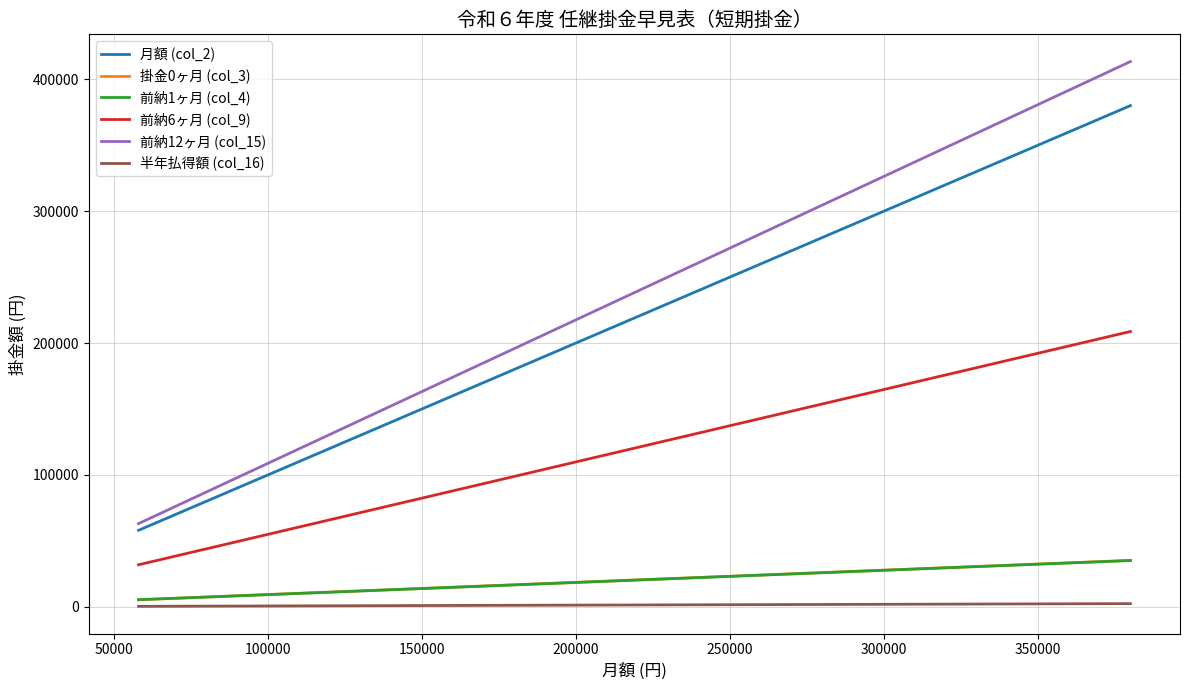

Which series has the largest range (max minus min)?

前納12ヶ月 (col_15)